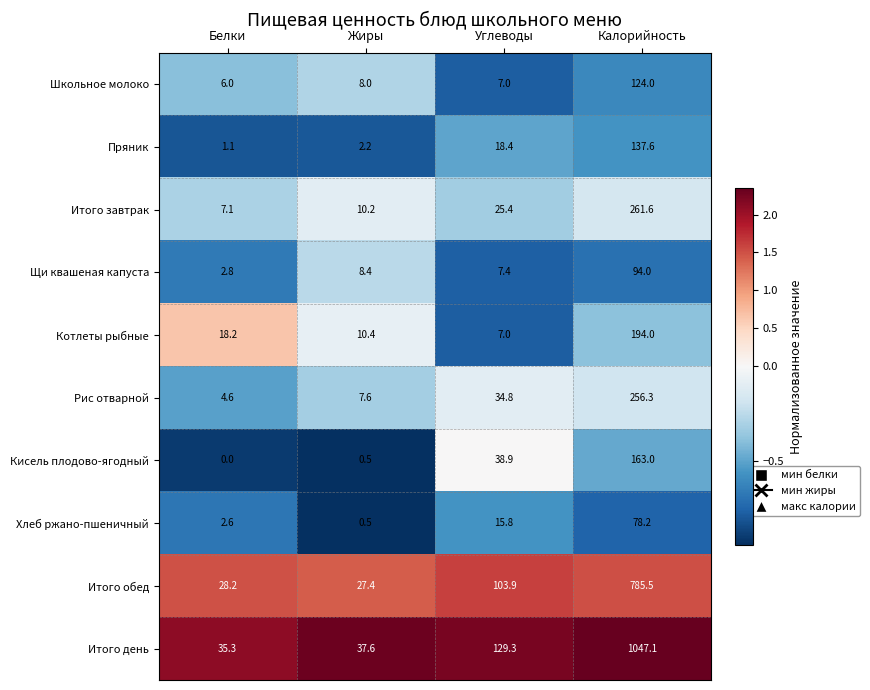

What is the maximum value shown in the chart?

1047.1